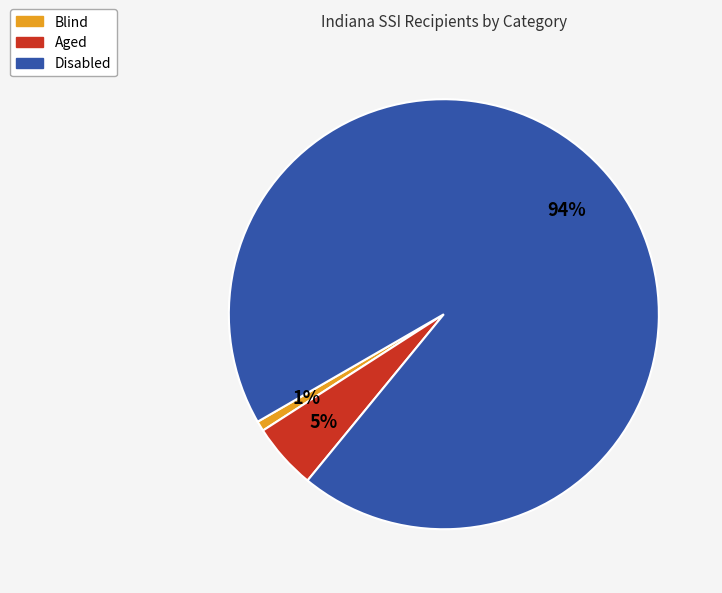

Between Blind and Disabled, which is larger?

Disabled